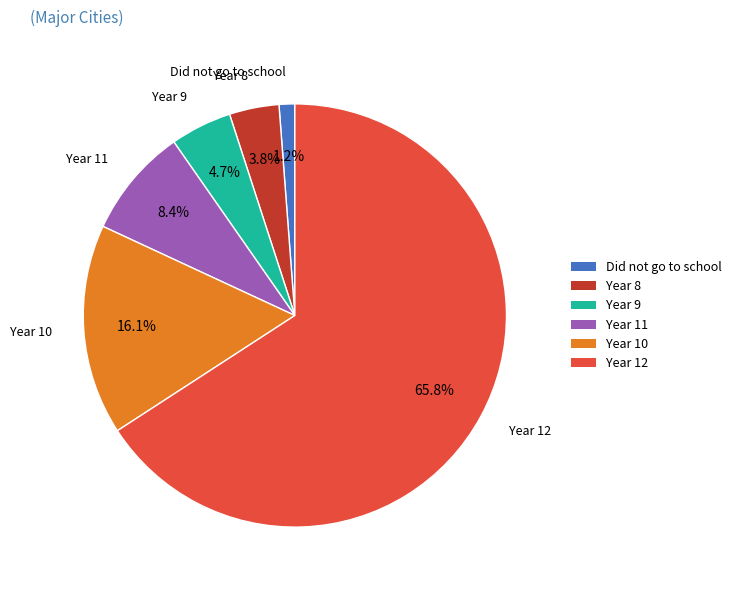

Combined, what portion of the pie is Year 11 and Year 10?

24.5%